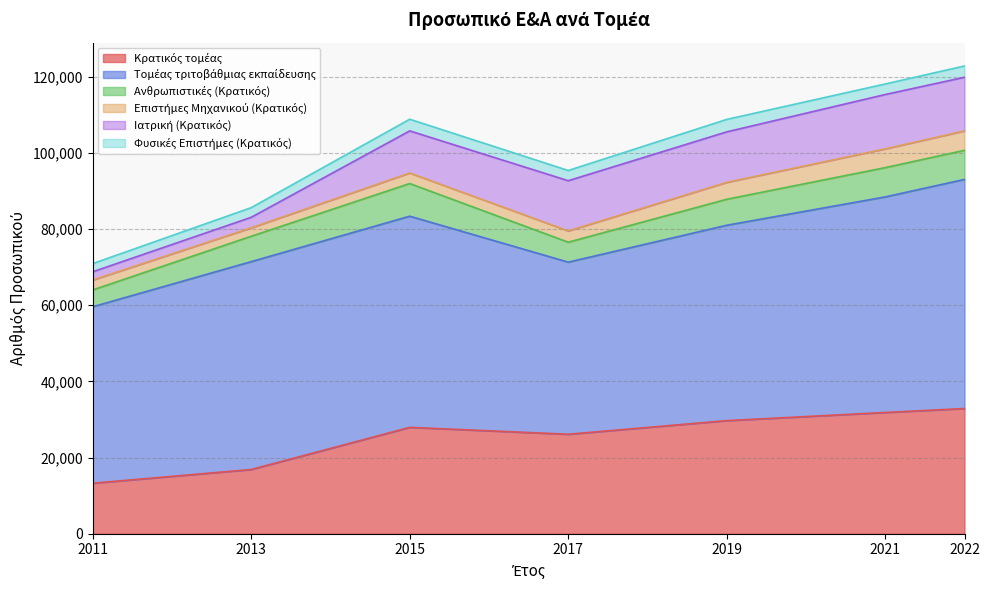

Does the chart display data point markers on the line(s)?

No